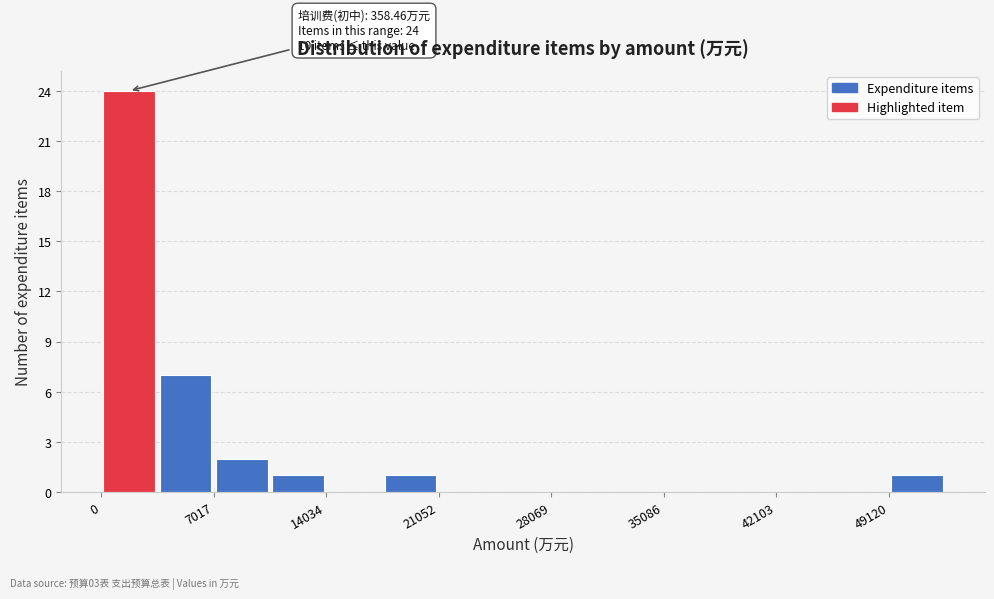

Around what value on the x-axis is the tallest bar? Give the approximate position of its centre, as read against the axis.

2000